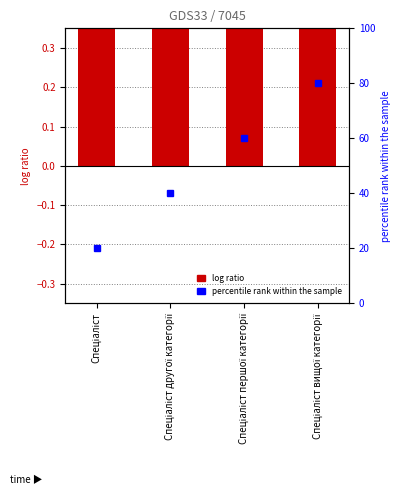

Count the number of categories in the chart.

4